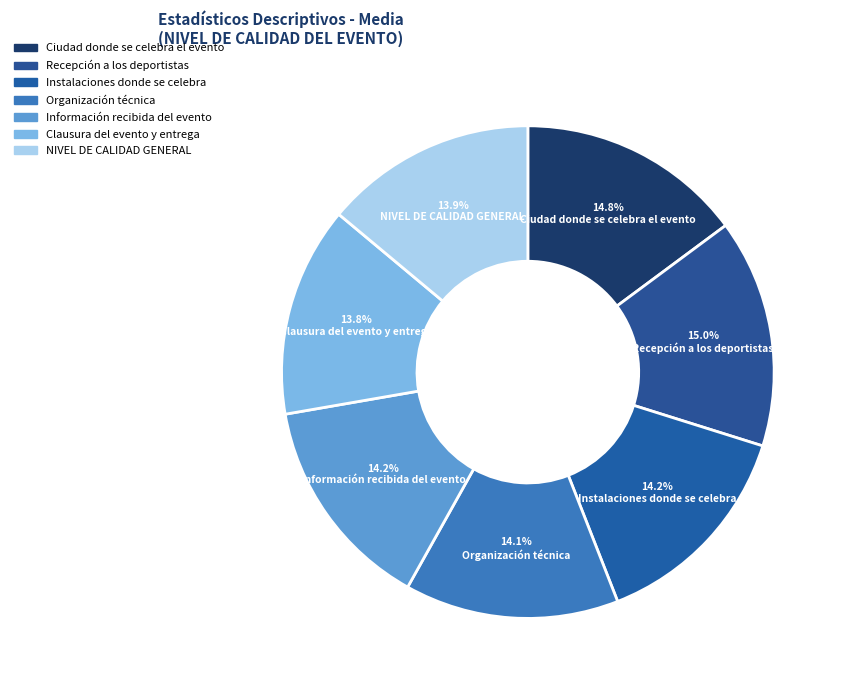

To the nearest percent, what percentage of the pie is Organización técnica?

14%